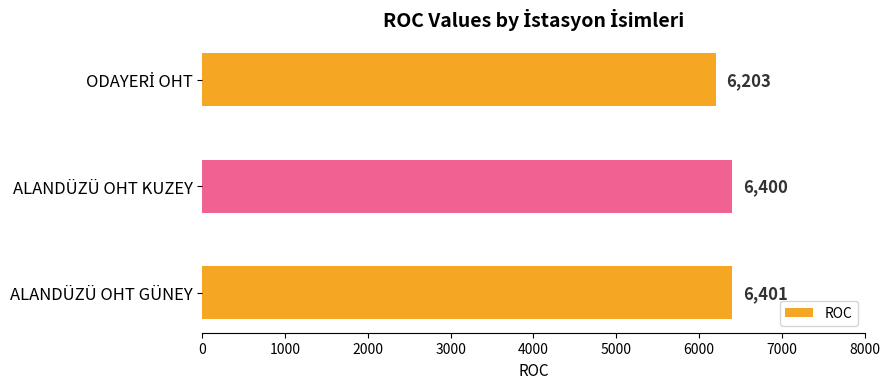

Reading bottom to top, what are all the values shown in this chart?

6401	6400	6203